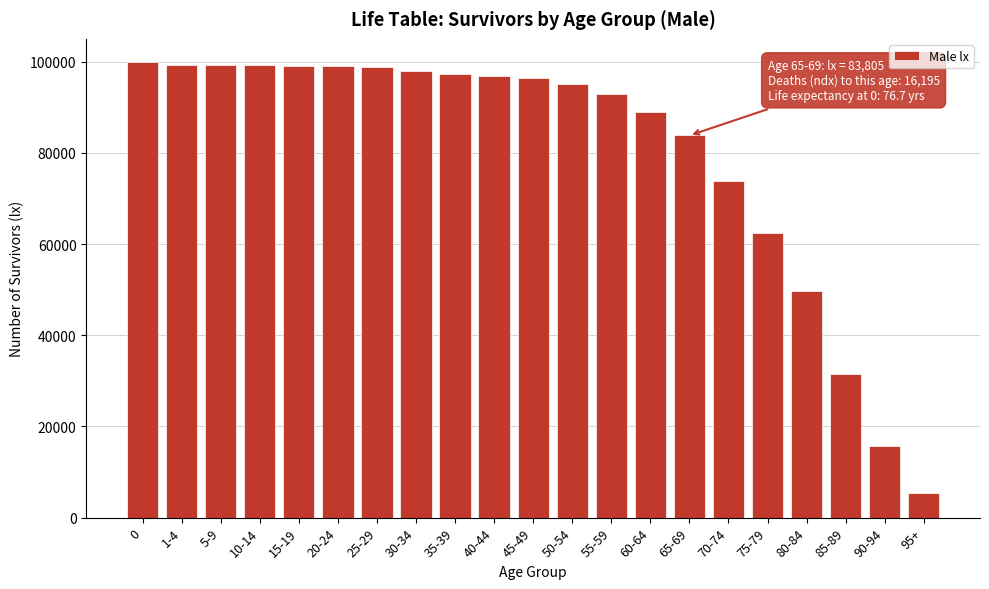

The value at 30-34 is 160775. True or false?

False